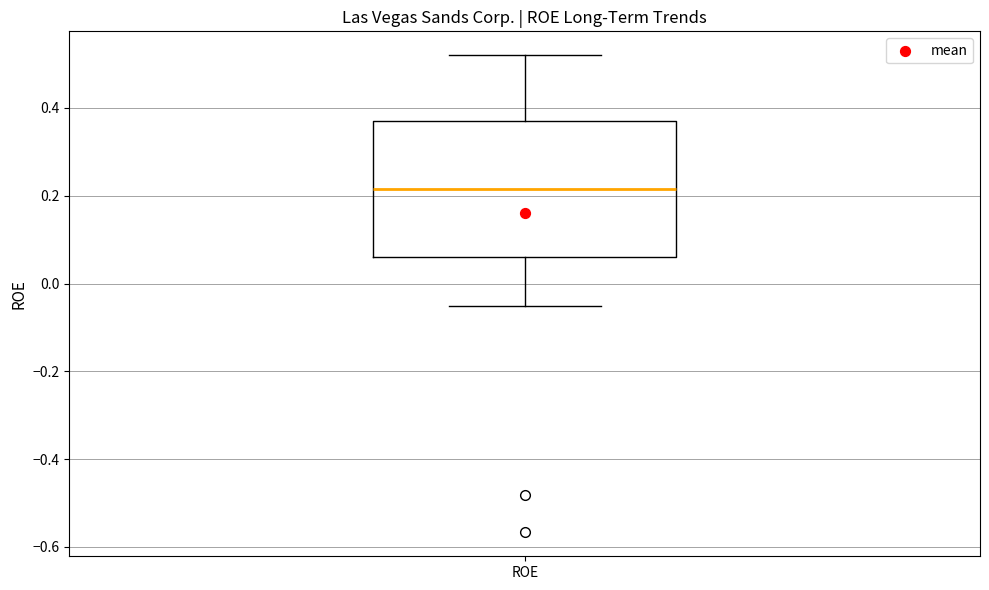

Where does the upper whisker of the box for ROE end on the y-axis? The values are not printed on the chart, so give them approximately, as read against the axis.

0.52